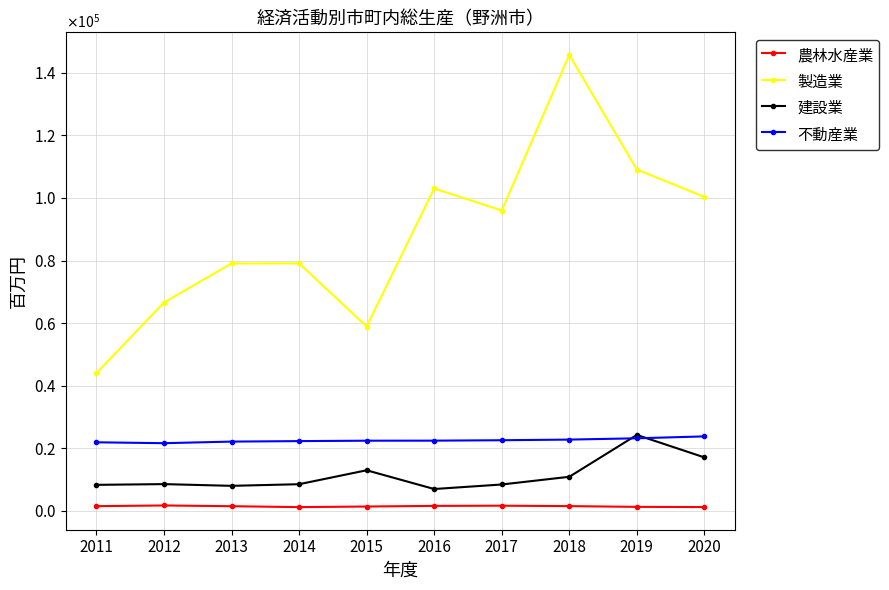

The 建設業 series shows 4282 at 2012. True or false?

False